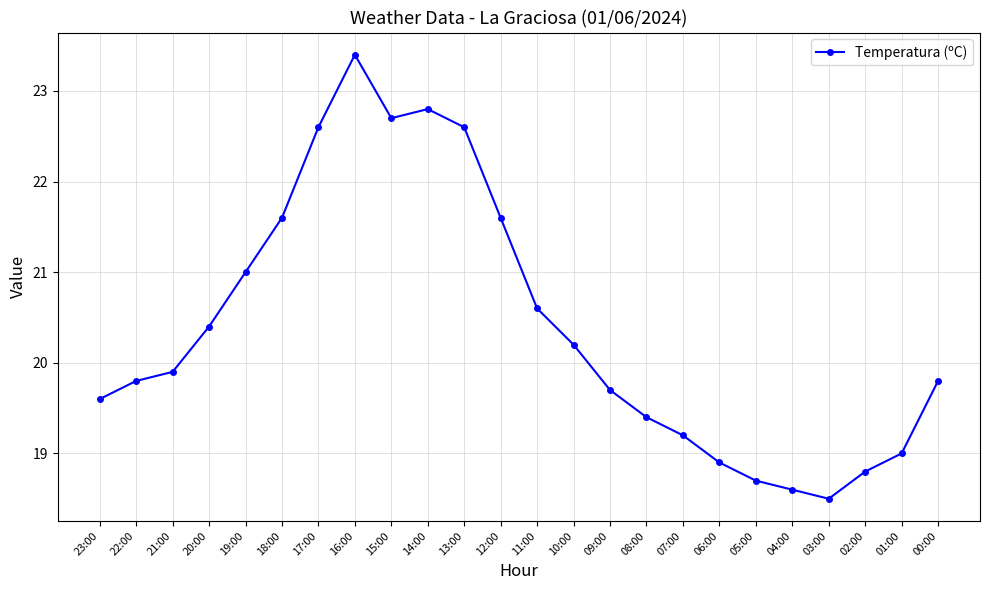

The value at 04:00 is 9.9. True or false?

False